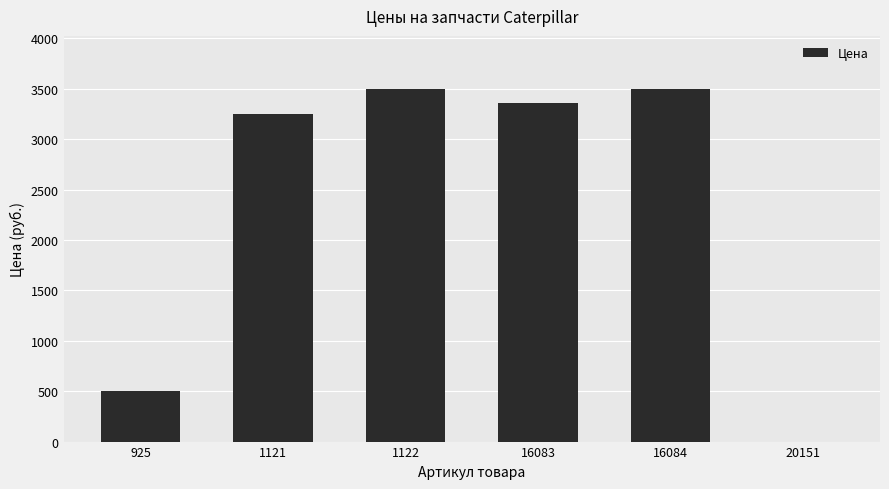

Where does the data first go above 3360?

1122